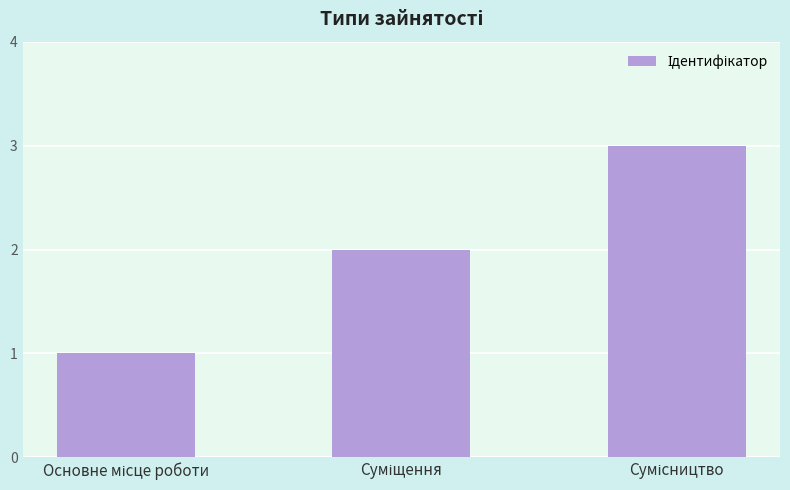

What is the maximum value shown in the chart?

3